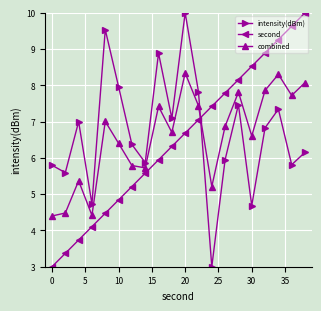

Does the chart have visible grid lines?

Yes